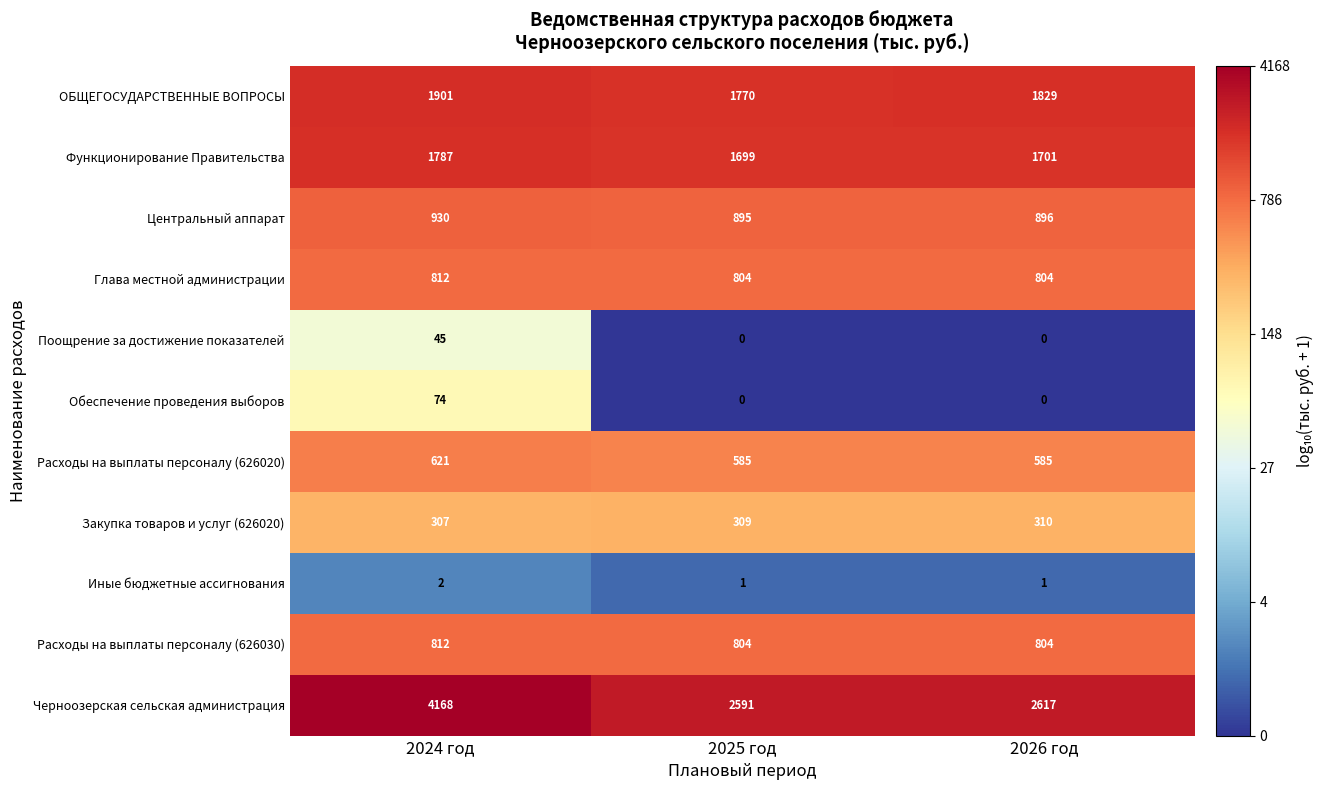

What is the highest value of the ОБЩЕГОСУДАРСТВЕННЫЕ ВОПРОСЫ series?

1901